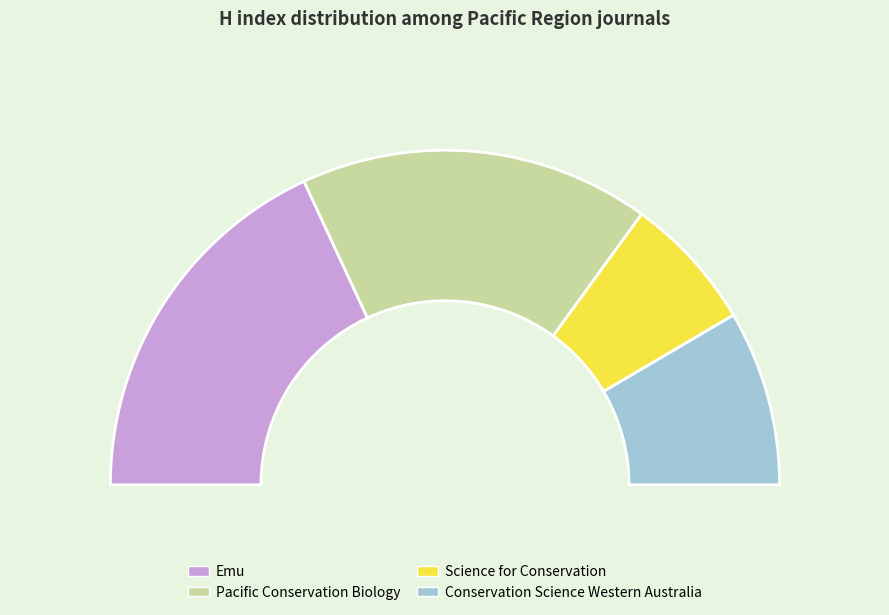

Does any single category account for the majority?

No